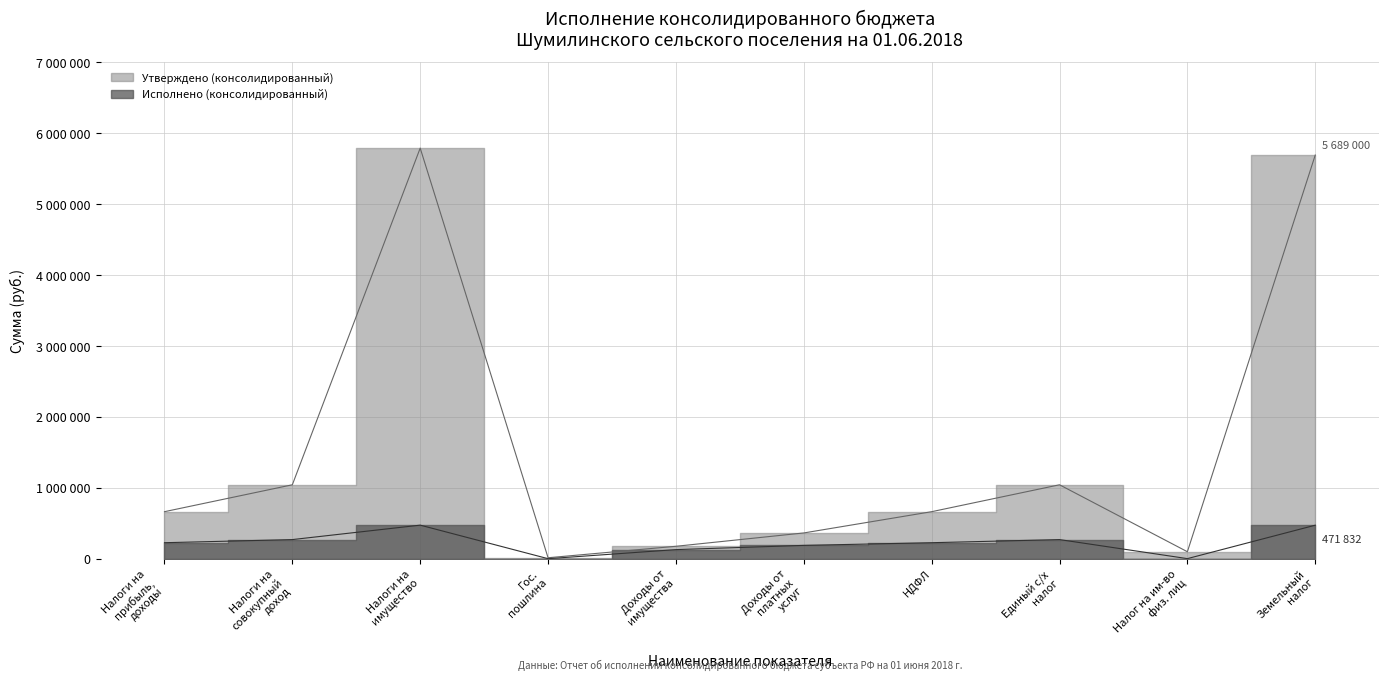

The Исполнено (консолидированный) series shows 225121.1 at Налоги на прибыль, доходы. True or false?

True